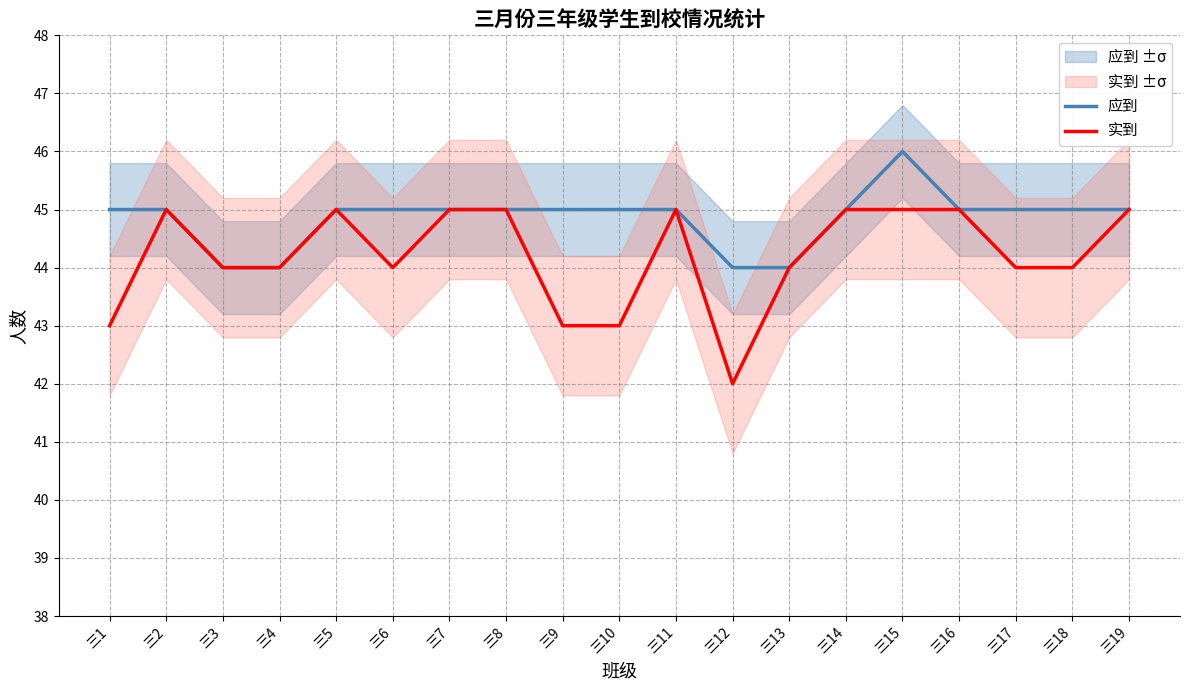

True or false: 应到 and 实到 cross at least once.

False